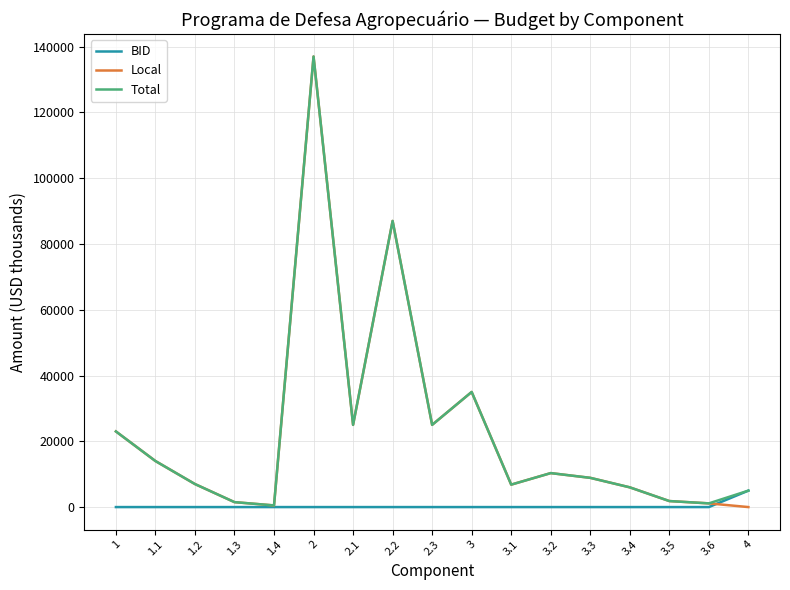

What is the average value of the Total series?

23235